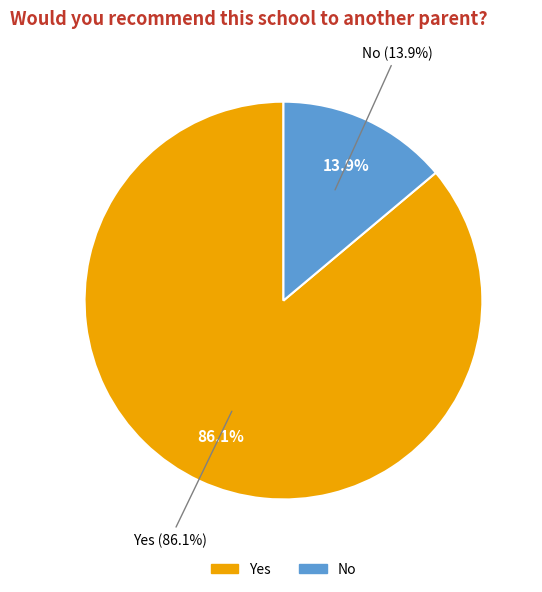

Which has a higher value, Yes or No?

Yes